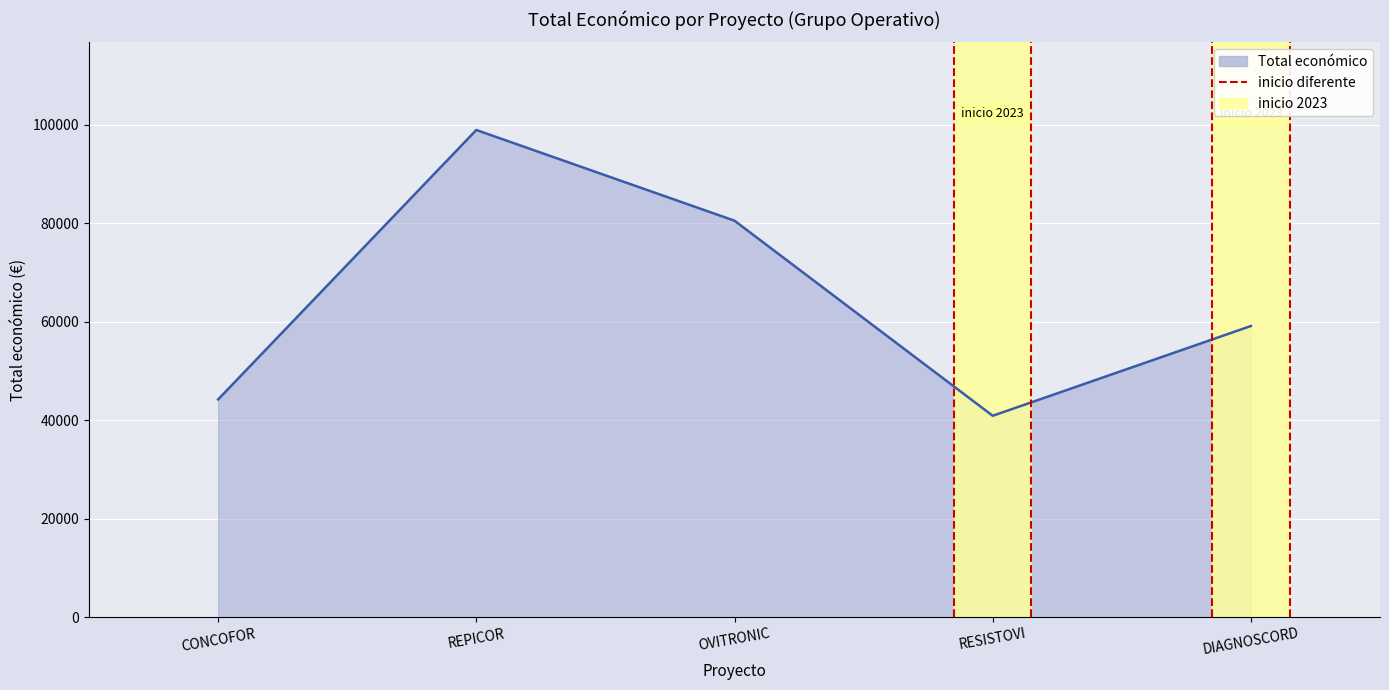

Rank the categories by value from highest to lowest.

REPICOR, OVITRONIC, DIAGNOSCORD, CONCOFOR, RESISTOVI